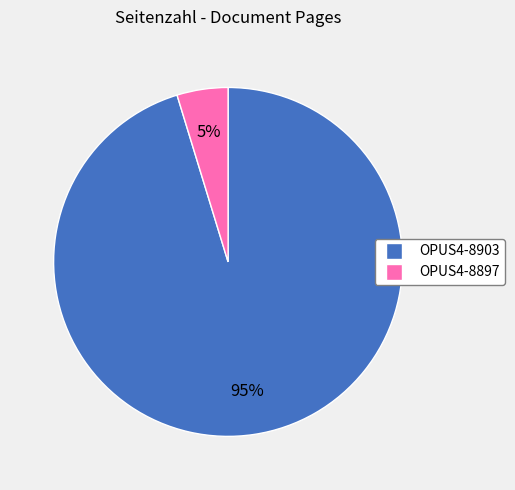

What is the largest slice in the pie chart?

OPUS4-8903